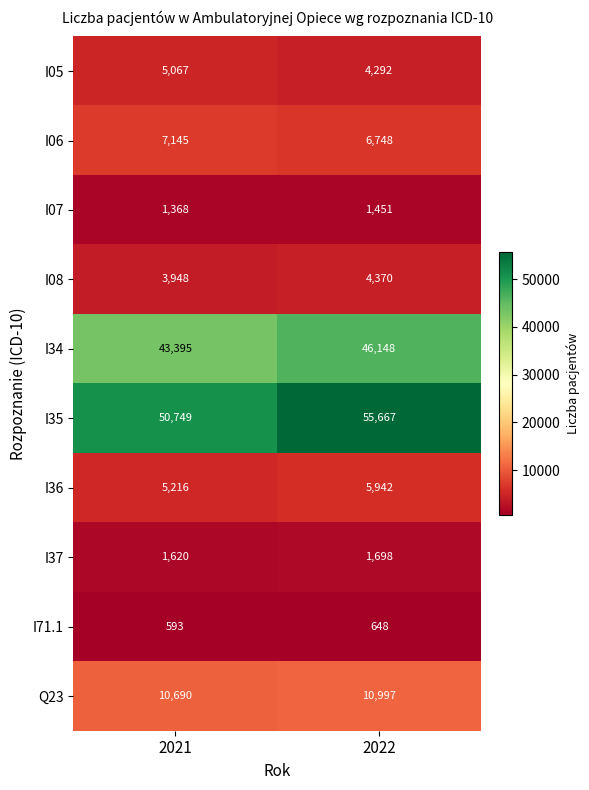

Reading left to right, transcribe all the data shown in this chart.

I05: 5067	4292
I06: 7145	6748
I07: 1368	1451
I08: 3948	4370
I34: 43395	46148
I35: 50749	55667
I36: 5216	5942
I37: 1620	1698
I71.1: 593	648
Q23: 10690	10997